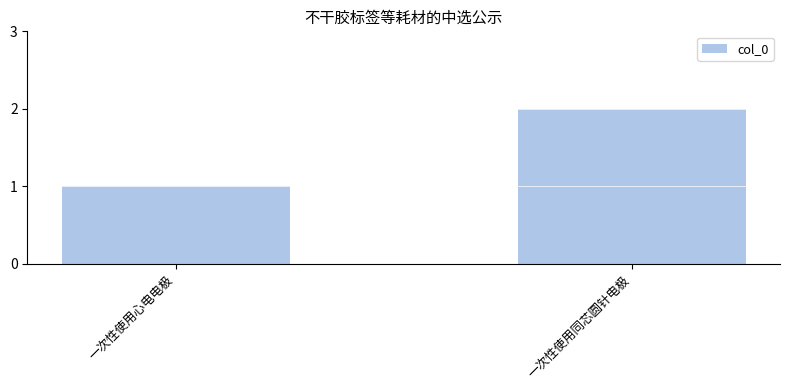

Is it true that the value at 一次性使用心电电极 is 0?

False